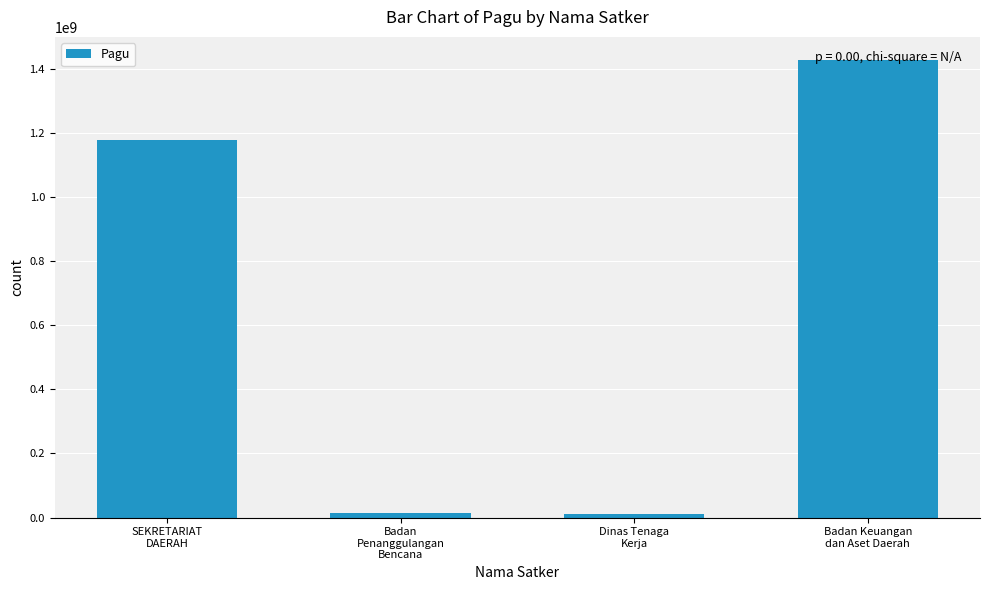

True or false: the data shows 14700000 at Badan
Penanggulangan
Bencana.

True